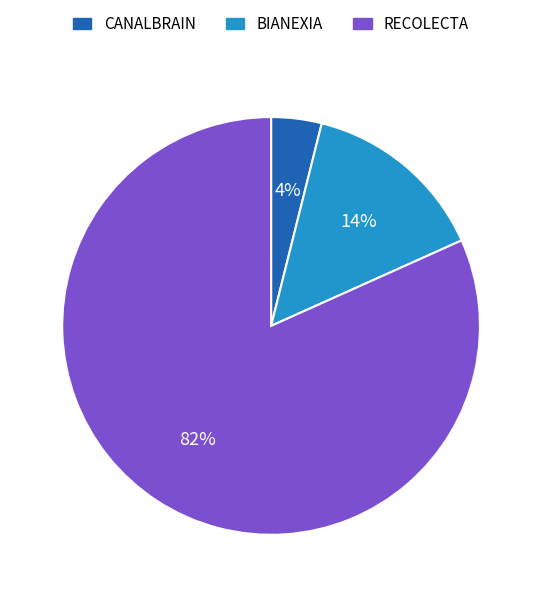

The CANALBRAIN slice represents 12% of the pie. True or false?

False